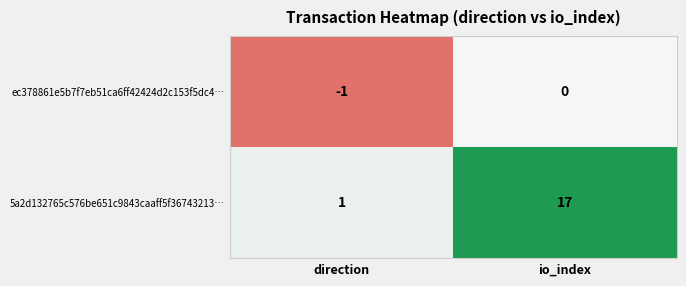

What is the spread (max minus min) of values at direction?

2